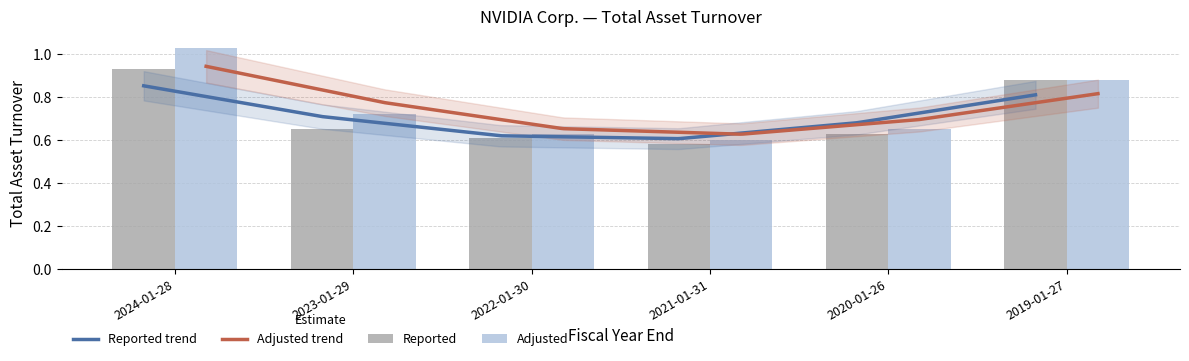

What is the lowest value of the Reported series?

0.6